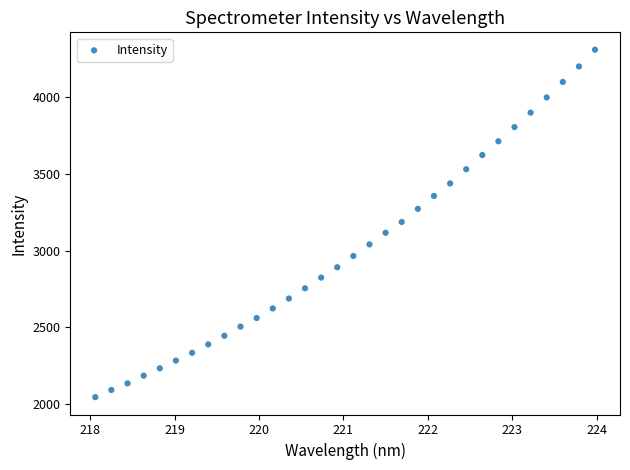

What is the range of X values (max minus min)?

5.9